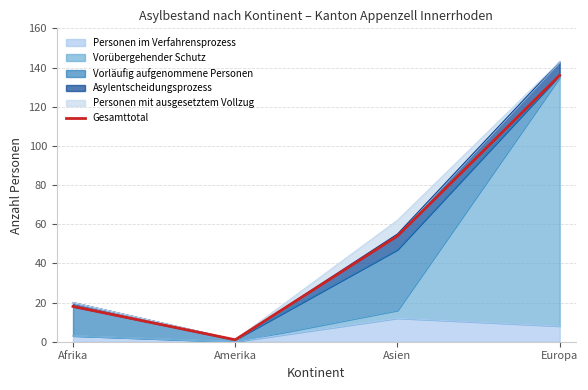

Is it true that the value at Amerika is 1?

True